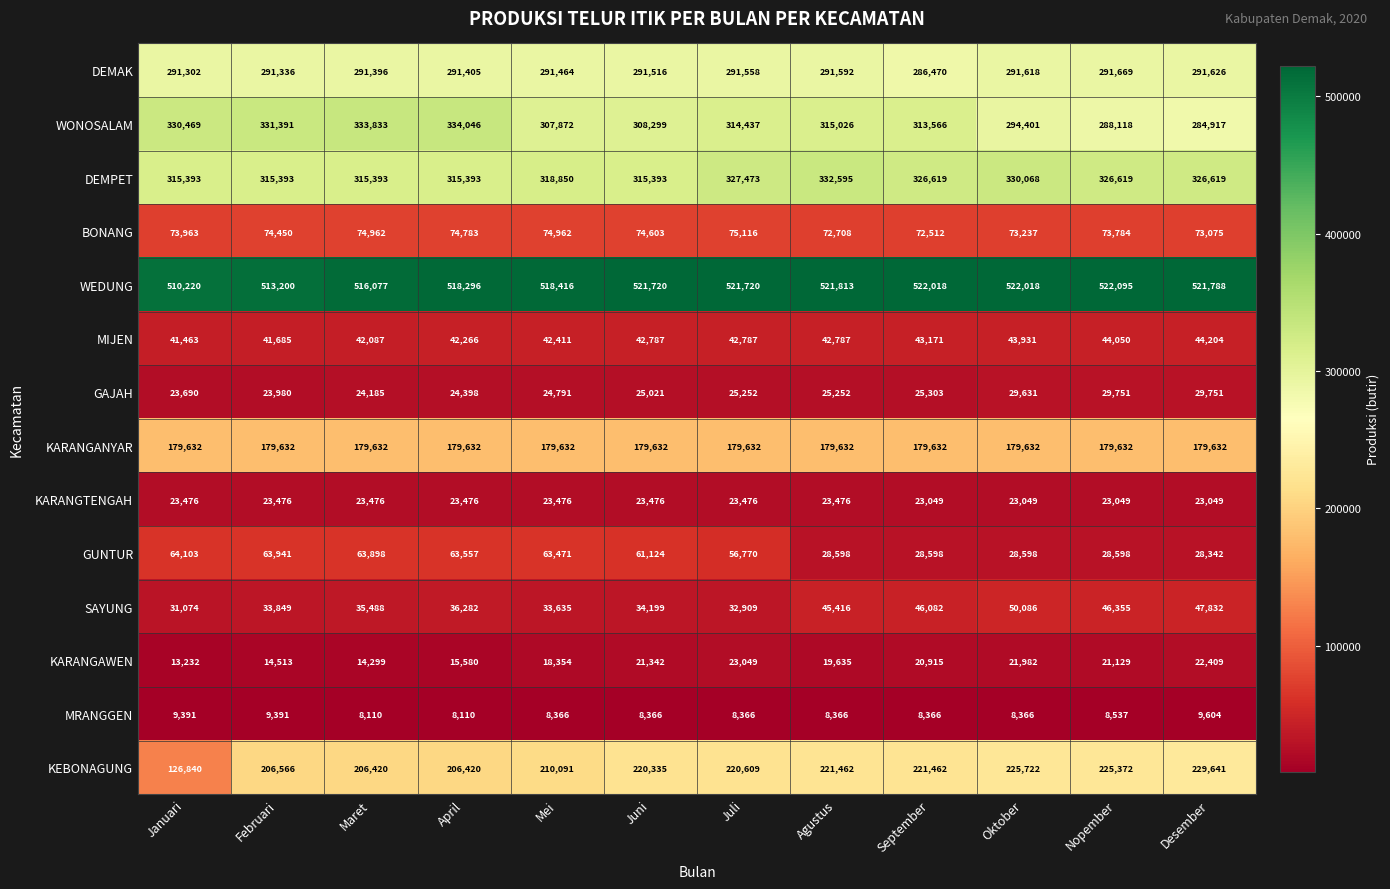

The KARANGAWEN series shows 22492 at April. True or false?

False